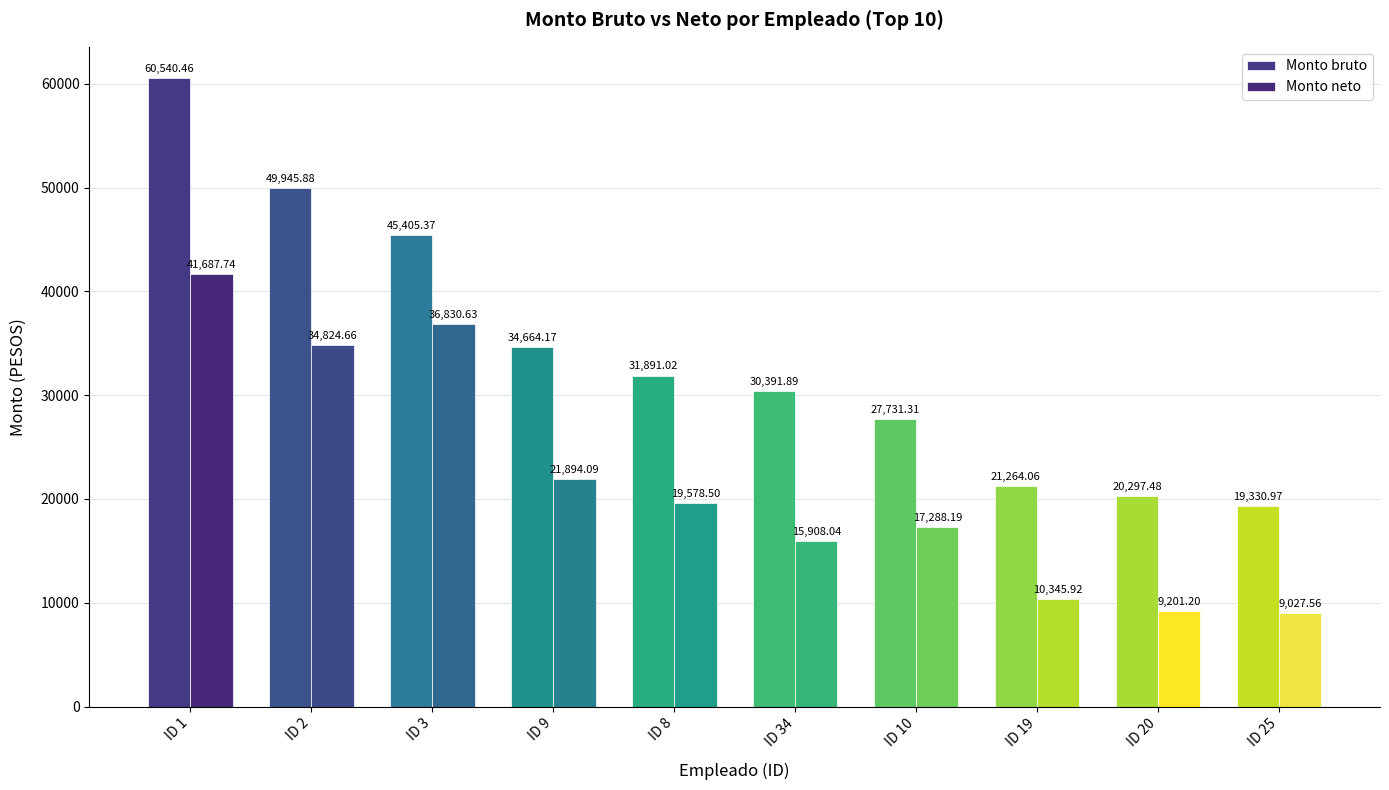

How many data points in Monto neto are above 19578?

5